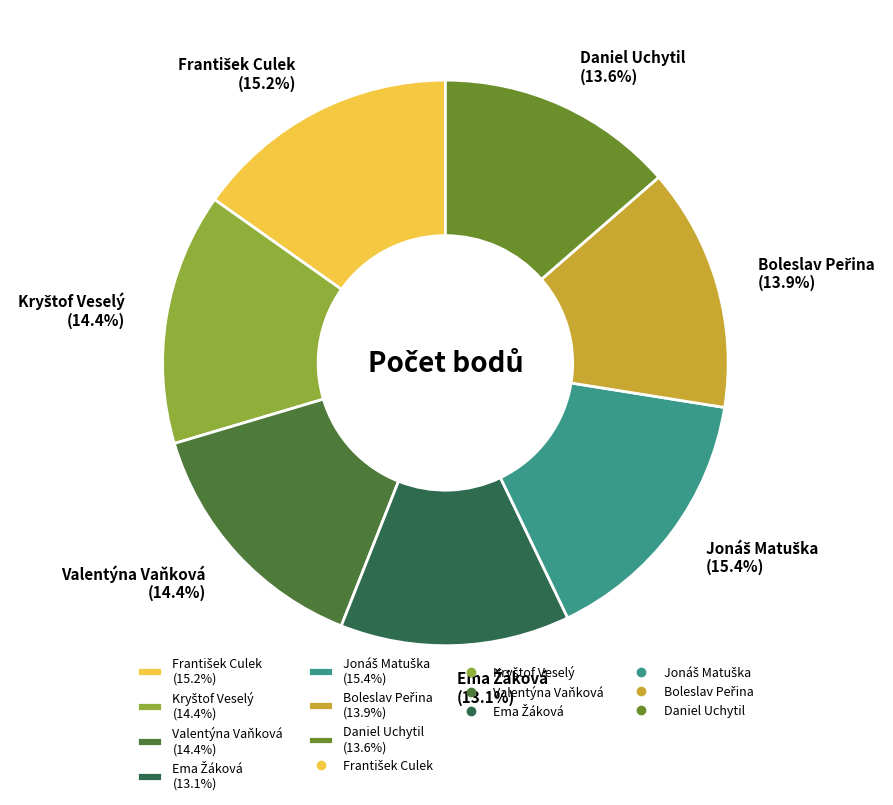

How many segments does this pie chart have?

7